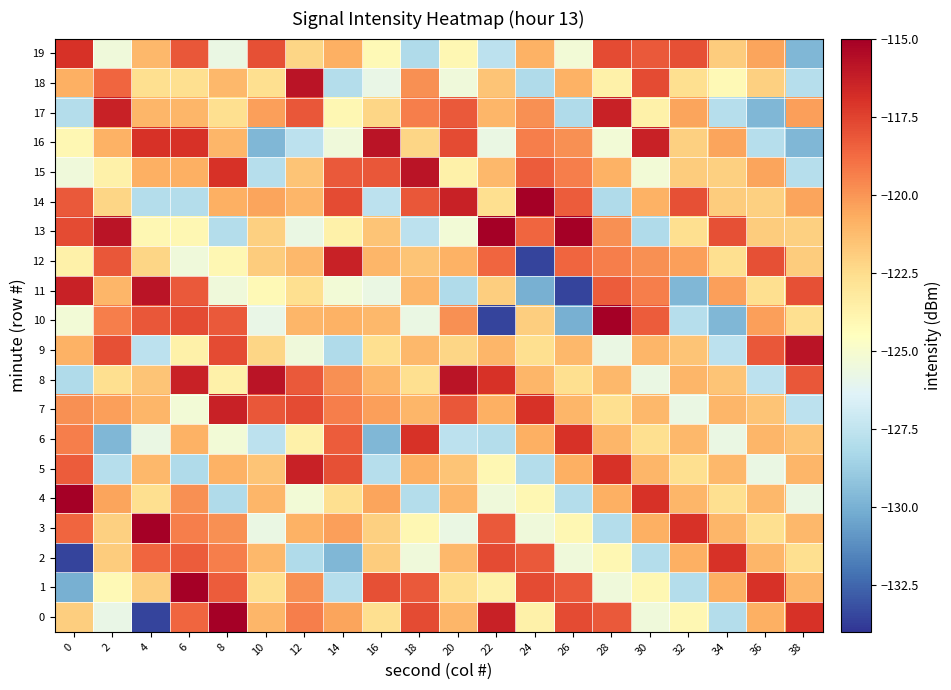

Reading left to right, extract all data points from this chart.

0: 0=-121.9	2=-125.8	4=-133.5	6=-118.6	8=-115.0	10=-121.1	12=-119.3	14=-120.4	16=-122.6	18=-117.8	20=-121.1	22=-116.4	24=-123.6	26=-117.8	28=-118.2	30=-125.4	32=-124.0	34=-128.0	36=-120.8	38=-117.0
1: 0=-130.1	2=-124.2	4=-121.9	6=-115.0	8=-118.3	10=-122.6	12=-119.8	14=-127.9	16=-117.9	18=-118.2	20=-122.6	22=-123.6	24=-117.8	26=-118.2	28=-125.4	30=-124.0	32=-128.0	34=-120.8	36=-117.0	38=-121.1
2: 0=-133.5	2=-121.8	4=-118.6	6=-118.3	8=-119.3	10=-121.1	12=-128.1	14=-129.7	16=-121.8	18=-125.4	20=-121.1	22=-117.8	24=-118.2	26=-125.4	28=-124.0	30=-128.0	32=-120.8	34=-117.0	36=-121.1	38=-122.6
3: 0=-118.6	2=-122.0	4=-115.0	6=-119.3	8=-119.8	10=-125.7	12=-120.9	14=-120.3	16=-122.0	18=-124.0	20=-125.7	22=-118.2	24=-125.4	26=-124.0	28=-128.0	30=-120.8	32=-117.0	34=-121.1	36=-122.6	38=-121.1
4: 0=-115.0	2=-120.4	4=-122.6	6=-119.8	8=-128.1	10=-121.1	12=-125.3	14=-122.6	16=-120.4	18=-128.0	20=-121.1	22=-125.4	24=-124.0	26=-128.0	28=-120.8	30=-117.0	32=-121.1	34=-122.6	36=-121.1	38=-125.7
5: 0=-118.3	2=-127.9	4=-121.1	6=-128.1	8=-120.9	10=-121.6	12=-116.4	14=-117.9	16=-127.9	18=-120.8	20=-121.6	22=-124.0	24=-128.0	26=-120.8	28=-117.0	30=-121.1	32=-122.6	34=-121.1	36=-125.7	38=-121.1
6: 0=-119.3	2=-129.7	4=-125.7	6=-120.9	8=-125.3	10=-127.6	12=-123.6	14=-118.3	16=-129.7	18=-117.0	20=-127.6	22=-128.0	24=-120.8	26=-117.0	28=-121.1	30=-122.6	32=-121.1	34=-125.7	36=-121.1	38=-121.6
7: 0=-119.8	2=-120.3	4=-121.1	6=-125.3	8=-116.4	10=-118.1	12=-117.8	14=-119.3	16=-120.3	18=-121.1	20=-118.1	22=-120.8	24=-117.0	26=-121.1	28=-122.6	30=-121.1	32=-125.7	34=-121.1	36=-121.6	38=-127.6
8: 0=-128.1	2=-122.6	4=-121.6	6=-116.4	8=-123.6	10=-115.8	12=-118.2	14=-119.8	16=-121.1	18=-122.6	20=-115.8	22=-117.0	24=-121.1	26=-122.6	28=-121.1	30=-125.7	32=-121.1	34=-121.6	36=-127.6	38=-118.1
9: 0=-120.9	2=-117.9	4=-127.6	6=-123.6	8=-117.8	10=-122.3	12=-125.4	14=-128.1	16=-122.6	18=-121.1	20=-122.3	22=-121.1	24=-122.6	26=-121.1	28=-125.7	30=-121.1	32=-121.6	34=-127.6	36=-118.1	38=-115.8
10: 0=-125.3	2=-119.3	4=-118.1	6=-117.8	8=-118.2	10=-125.8	12=-121.1	14=-120.9	16=-121.1	18=-125.7	20=-119.8	22=-133.5	24=-121.9	26=-130.1	28=-115.0	30=-118.3	32=-127.9	34=-129.7	36=-120.3	38=-122.6
11: 0=-116.4	2=-121.1	4=-115.8	6=-118.2	8=-125.4	10=-124.2	12=-122.6	14=-125.3	16=-125.7	18=-121.1	20=-128.1	22=-121.9	24=-130.1	26=-133.5	28=-118.3	30=-119.3	32=-129.7	34=-120.3	36=-122.6	38=-117.9
12: 0=-123.6	2=-118.1	4=-122.3	6=-125.4	8=-124.0	10=-121.8	12=-121.1	14=-116.4	16=-121.1	18=-121.6	20=-120.9	22=-118.6	24=-133.5	26=-118.6	28=-119.3	30=-119.8	32=-120.3	34=-122.6	36=-117.9	38=-121.8
13: 0=-117.8	2=-115.8	4=-124.0	6=-124.0	8=-128.0	10=-122.0	12=-125.7	14=-123.6	16=-121.6	18=-127.6	20=-125.3	22=-115.0	24=-118.6	26=-115.0	28=-119.8	30=-128.1	32=-122.6	34=-117.9	36=-121.8	38=-122.0
14: 0=-118.2	2=-122.3	4=-128.0	6=-128.0	8=-120.8	10=-120.4	12=-121.1	14=-117.8	16=-127.6	18=-118.1	20=-116.4	22=-122.6	24=-115.0	26=-118.3	28=-128.1	30=-120.9	32=-117.9	34=-121.8	36=-122.0	38=-120.4
15: 0=-125.4	2=-123.6	4=-120.8	6=-120.8	8=-117.0	10=-127.9	12=-121.6	14=-118.2	16=-118.1	18=-115.8	20=-123.6	22=-121.1	24=-118.3	26=-119.3	28=-120.9	30=-125.3	32=-121.8	34=-122.0	36=-120.4	38=-127.9
16: 0=-124.0	2=-120.9	4=-117.0	6=-117.0	8=-121.1	10=-129.7	12=-127.6	14=-125.4	16=-115.8	18=-122.3	20=-117.8	22=-125.7	24=-119.3	26=-119.8	28=-125.3	30=-116.4	32=-122.0	34=-120.4	36=-127.9	38=-129.7
17: 0=-128.0	2=-116.4	4=-121.1	6=-121.1	8=-122.6	10=-120.3	12=-118.1	14=-124.0	16=-122.3	18=-119.3	20=-118.2	22=-121.1	24=-119.8	26=-128.1	28=-116.4	30=-123.6	32=-120.4	34=-127.9	36=-129.7	38=-120.3
18: 0=-120.8	2=-118.6	4=-122.6	6=-122.6	8=-121.1	10=-122.6	12=-115.8	14=-128.0	16=-125.8	18=-119.8	20=-125.4	22=-121.6	24=-128.1	26=-120.9	28=-123.6	30=-117.8	32=-122.6	34=-124.2	36=-122.0	38=-127.9
19: 0=-117.0	2=-125.4	4=-121.1	6=-118.1	8=-125.7	10=-117.9	12=-122.3	14=-120.8	16=-124.2	18=-128.1	20=-124.0	22=-127.6	24=-120.9	26=-125.3	28=-117.8	30=-118.2	32=-117.9	34=-121.8	36=-120.4	38=-129.7